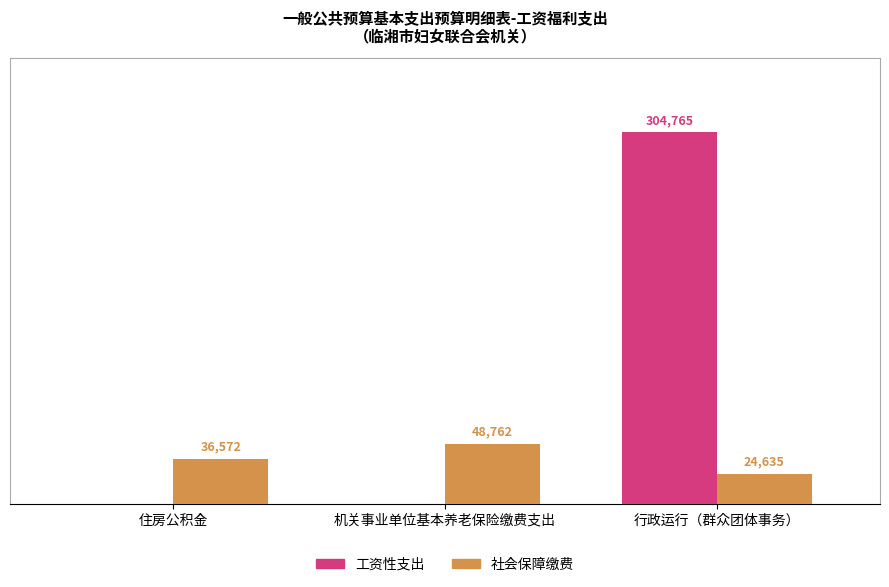

Which category has the highest value across all series?

行政运行（群众团体事务）